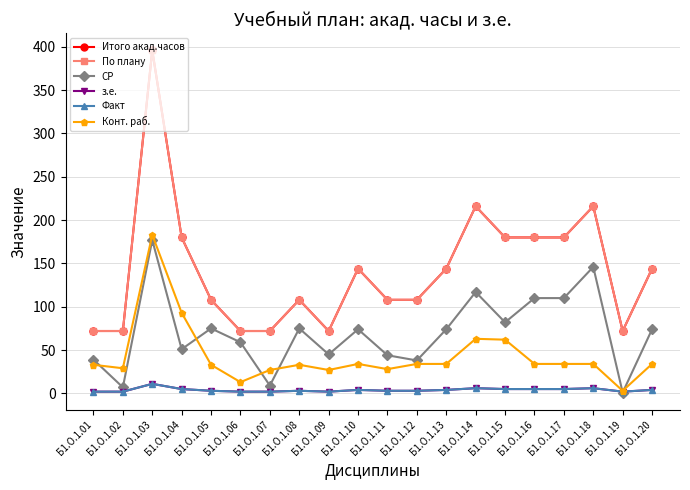

True or false: Факт has more than 2 points higher than both neighbors.

True